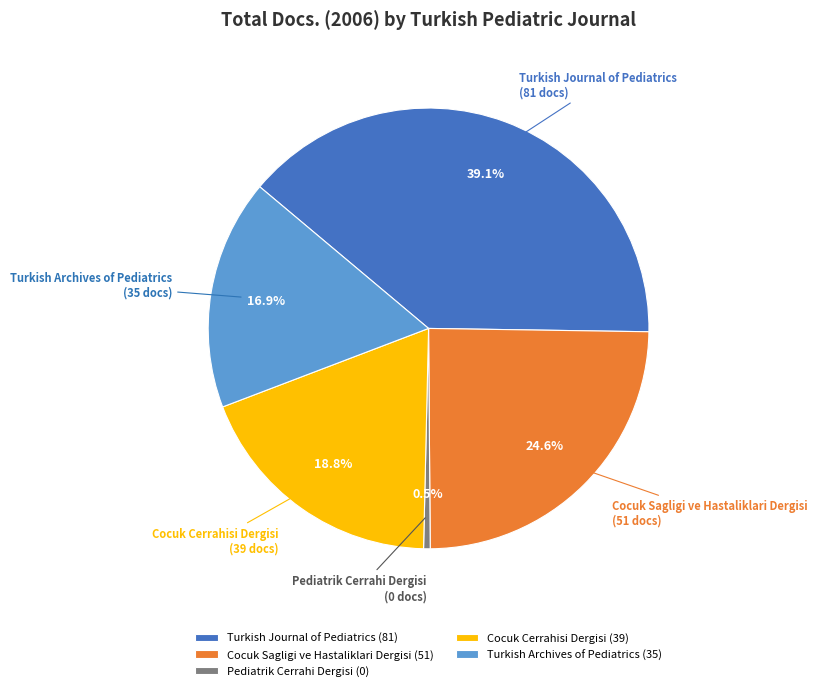

Is the sum of Turkish Archives of Pediatrics and Turkish Journal of Pediatrics greater than half?

Yes